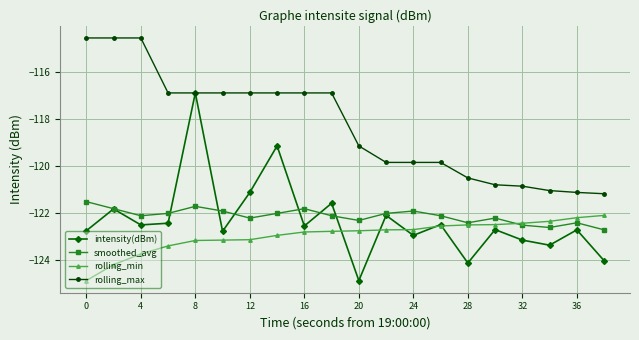

Which series has the largest range (max minus min)?

intensity(dBm)